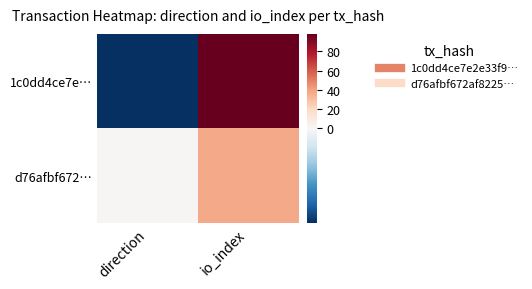

At direction, list the series in order from smallest to largest.

1c0dd4ce7e…, d76afbf672…